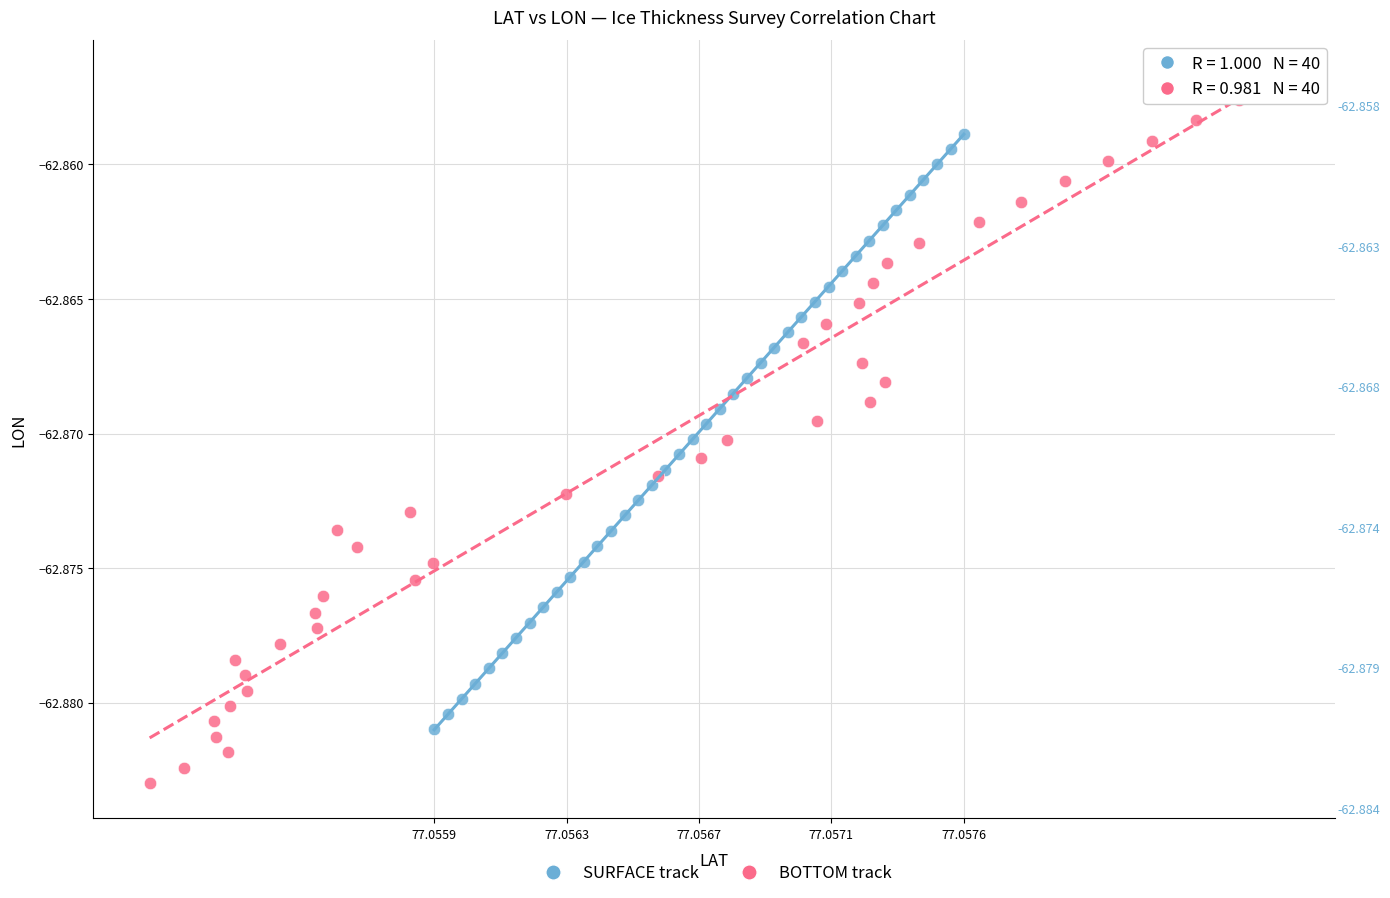

Which series has the widest spread of Y values?

BOTTOM track